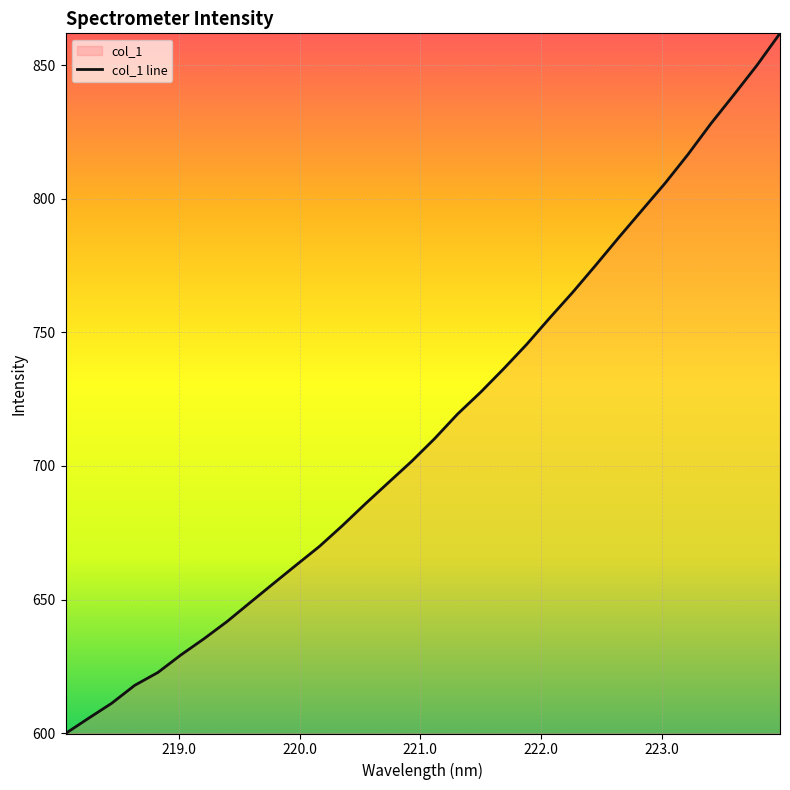

What is the difference between the maximum and minimum values?

262.1